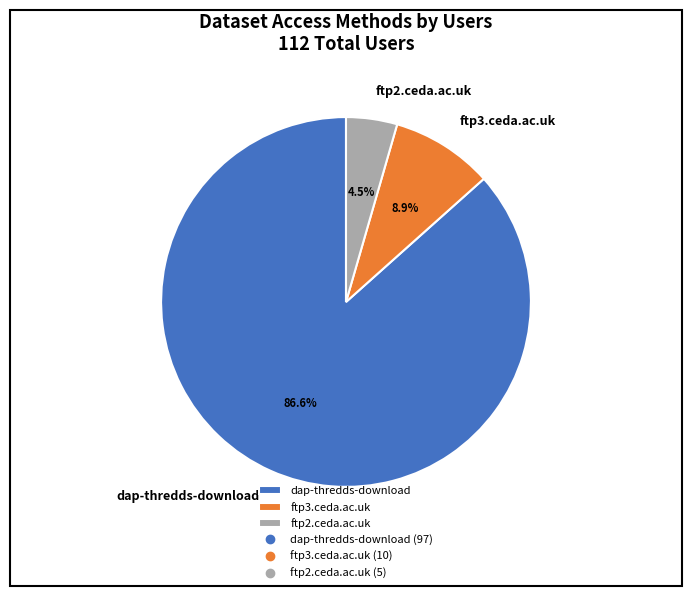

What percentage is the ftp3.ceda.ac.uk slice, to the nearest percent?

9%